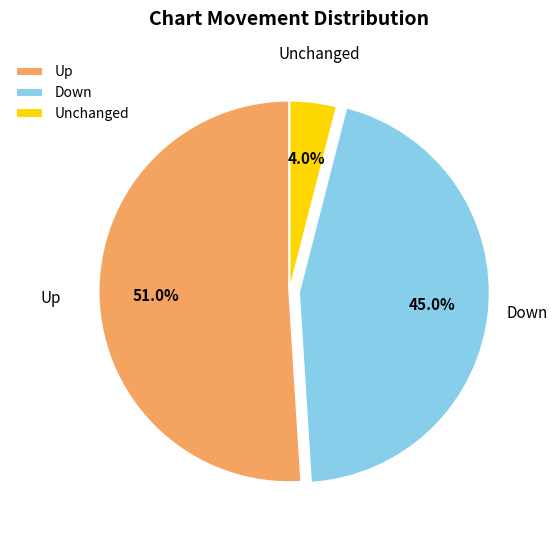

Rank the categories by value from highest to lowest.

Up, Down, Unchanged